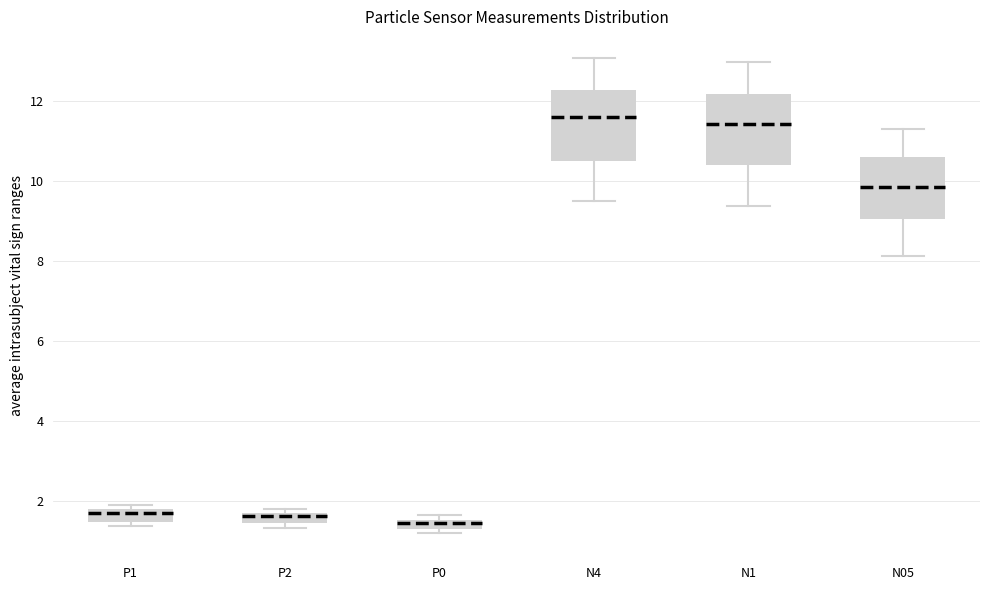

Where does the upper whisker of the box for N05 end on the y-axis? The values are not printed on the chart, so give them approximately, as read against the axis.

11.4